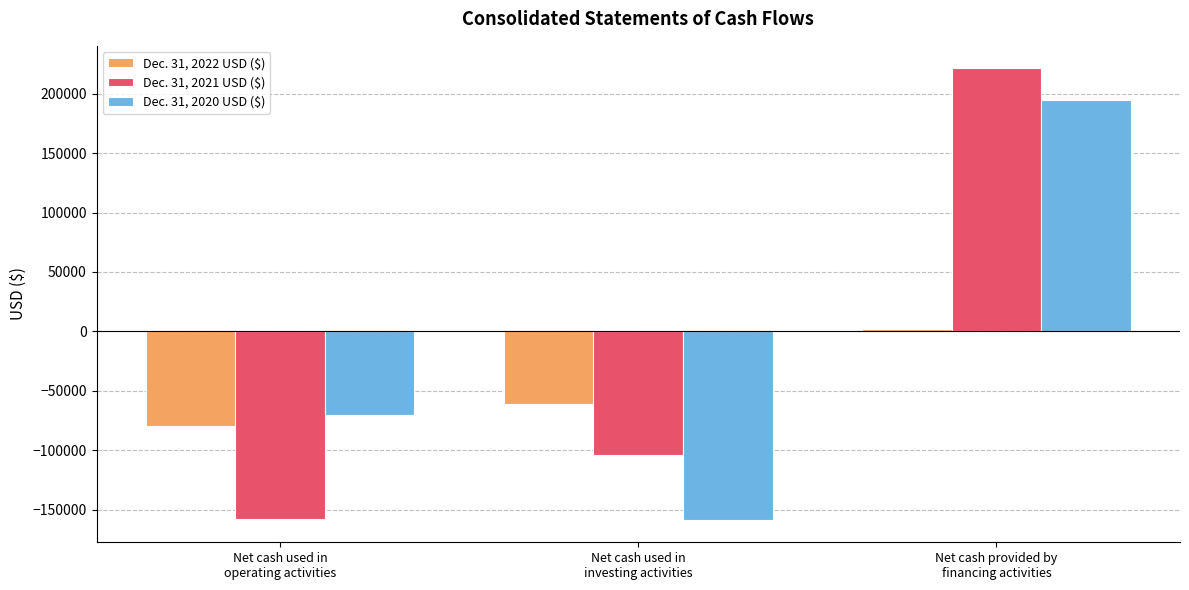

How many Dec. 31, 2020 USD ($) values are between -158186 and 194375?

3